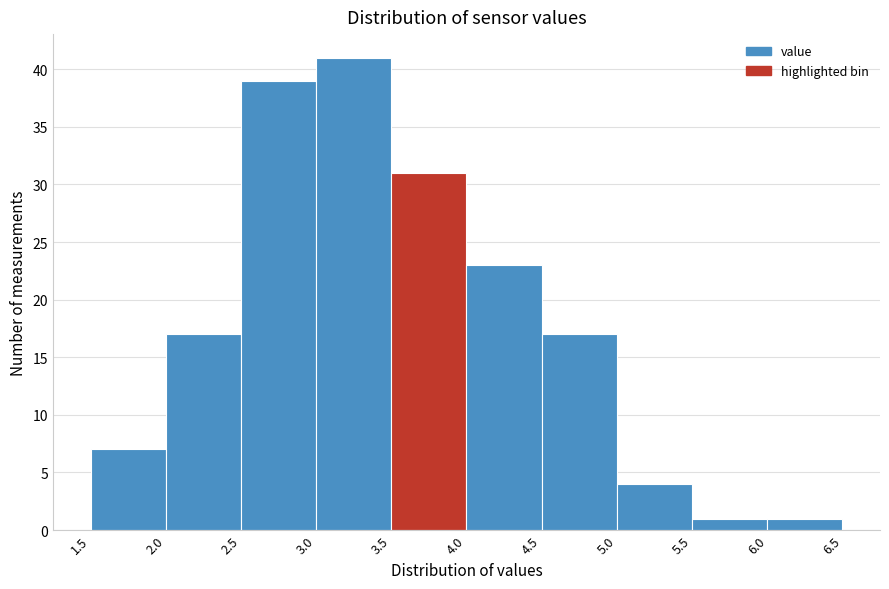

Reading left to right, transcribe this chart: for each bar, give the range it covers on the x-axis and its height. The values are not printed on the chart, so give them approximately, as read against the axis.

1.5 to 2.0: 7
2.0 to 2.5: 17
2.5 to 3.0: 39
3.0 to 3.5: 41
3.5 to 4.0: 31
4.0 to 4.5: 23
4.5 to 5.0: 17
5.0 to 5.5: 4
5.5 to 6.0: 1
6.0 to 6.5: 1